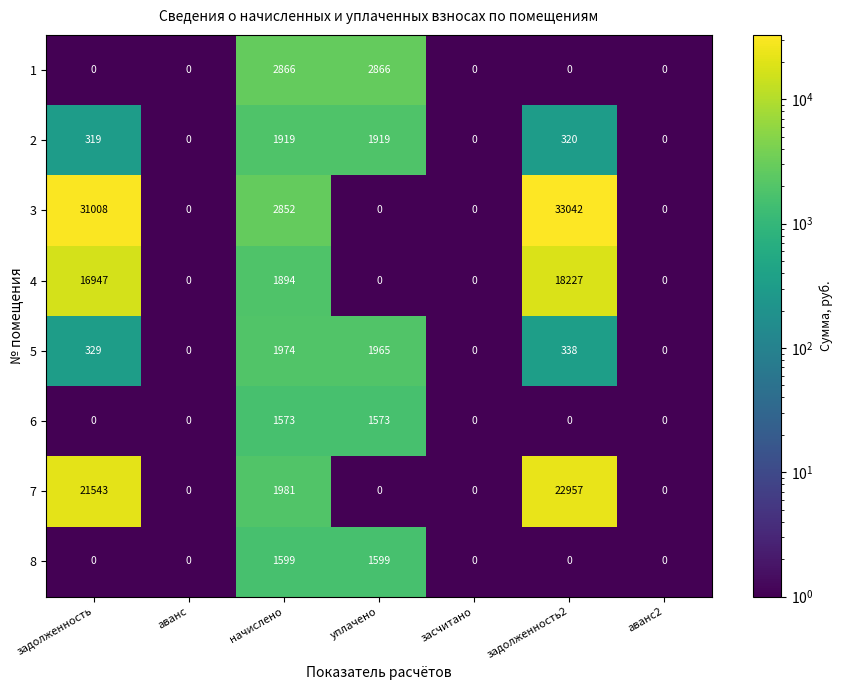

Which category has the highest value across all series?

задолженность2